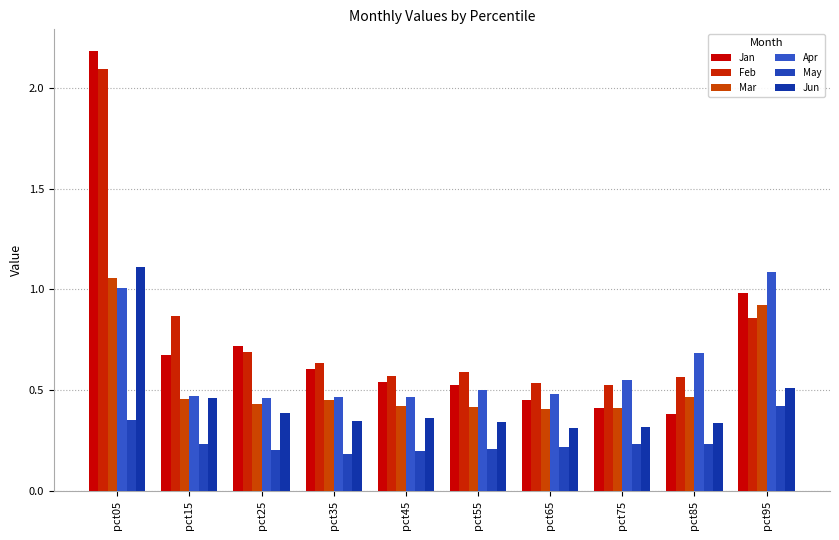

What is the total value across all series at pct05?

7.8